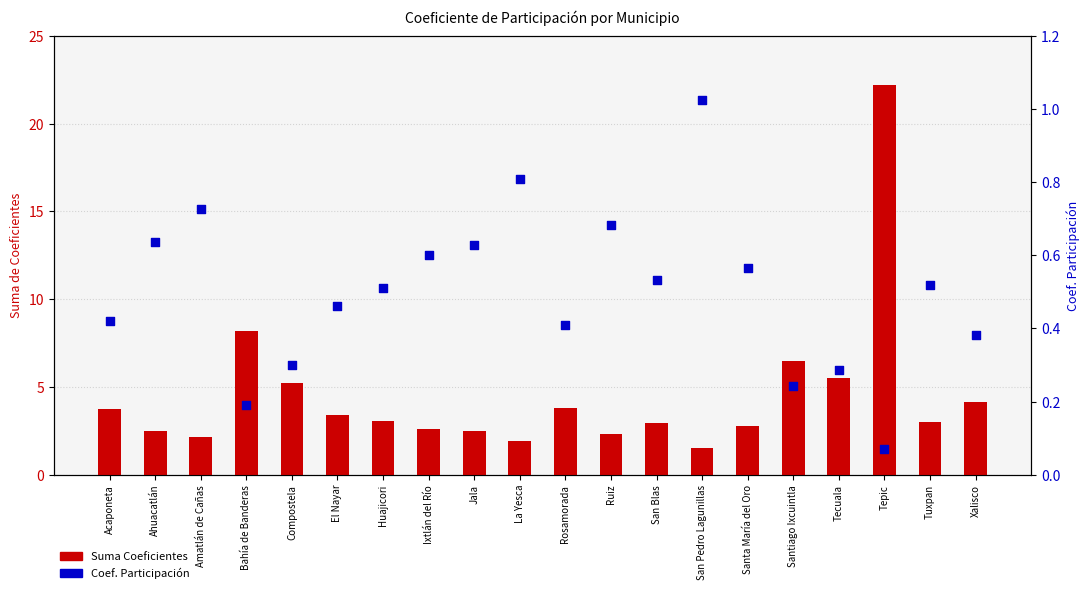

Is the value of Suma Coeficientes at Tecuala greater than the value of Coef. Participación (col_7) at Acaponeta?

Yes